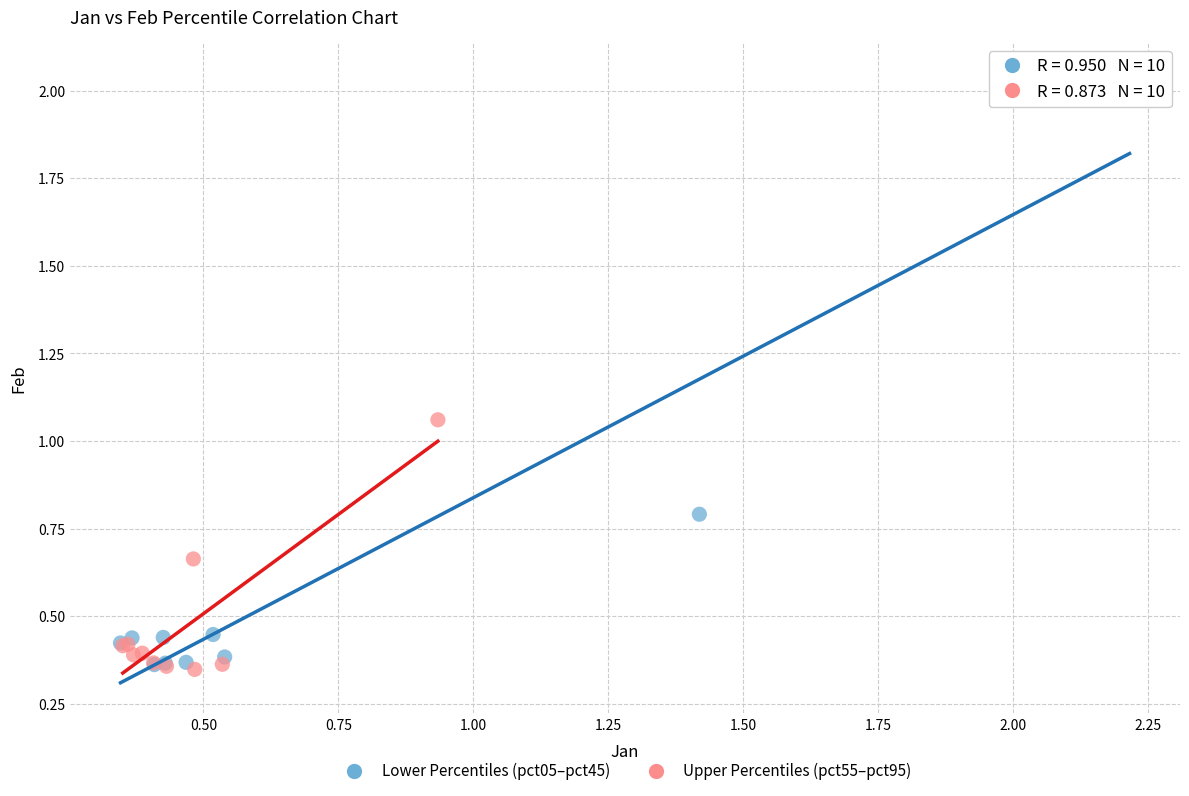

Which series reaches the maximum Y coordinate?

Lower Percentiles (pct05–pct45)